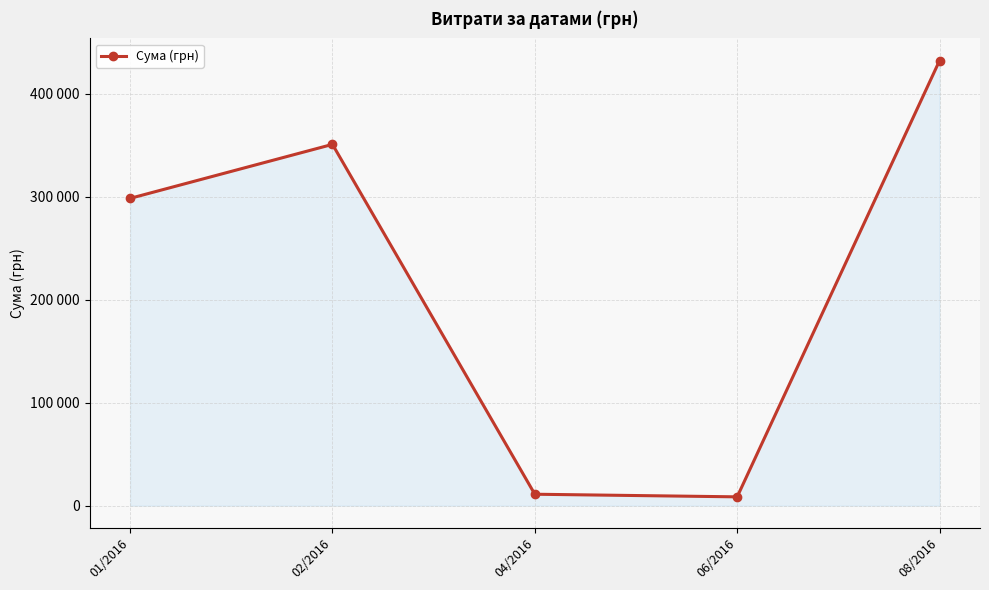

Does the chart display data point markers on the line(s)?

Yes